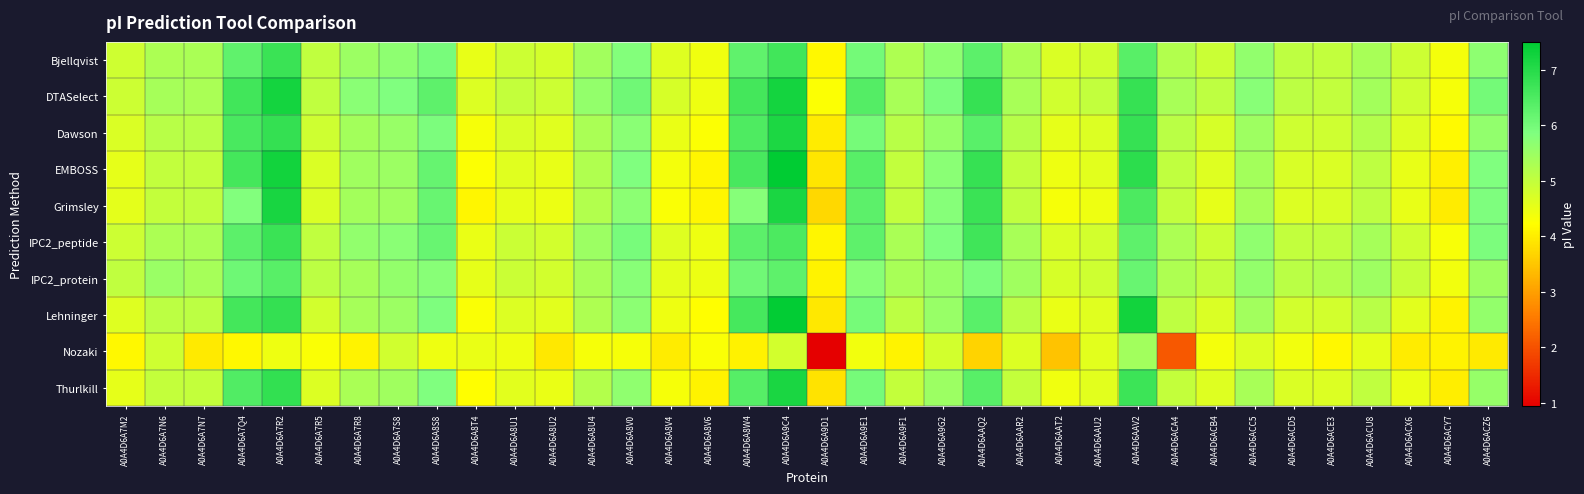

What is the difference between the highest and lowest values at A0A4D6A8V6?

0.4